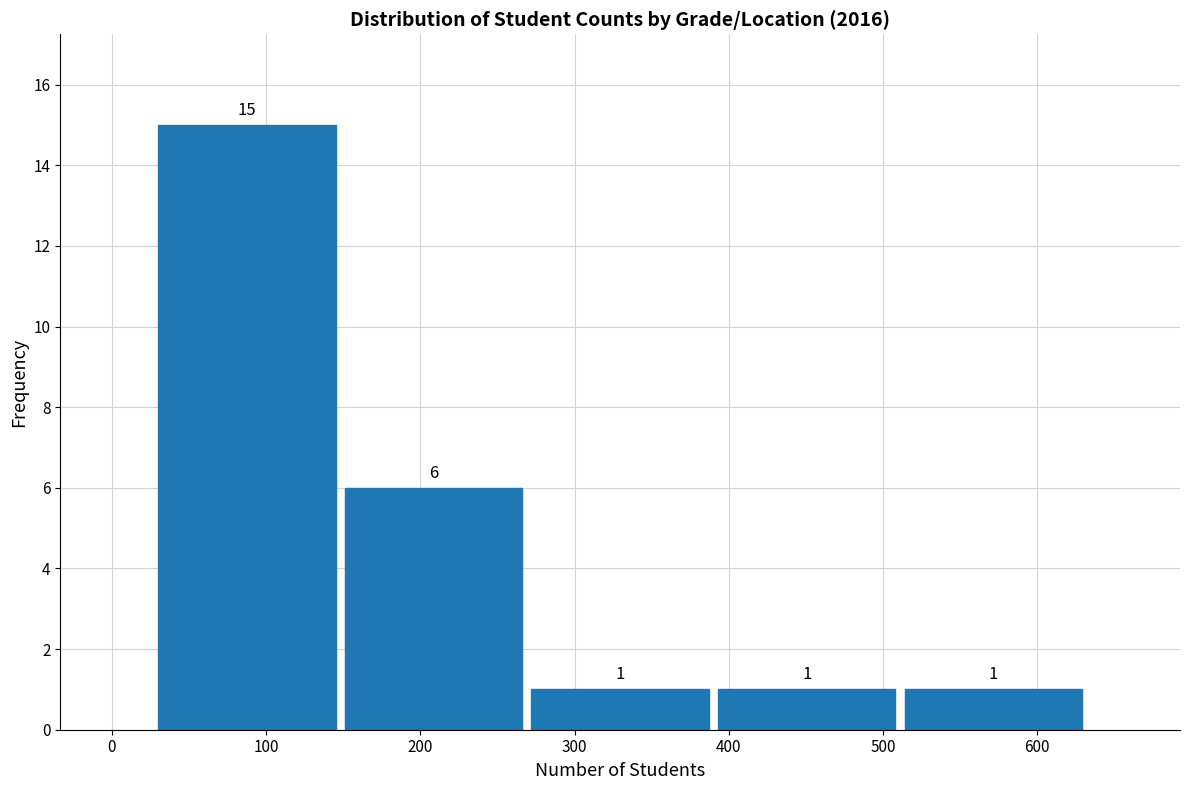

Over which range of the x-axis is the bar tallest?

27 to 148